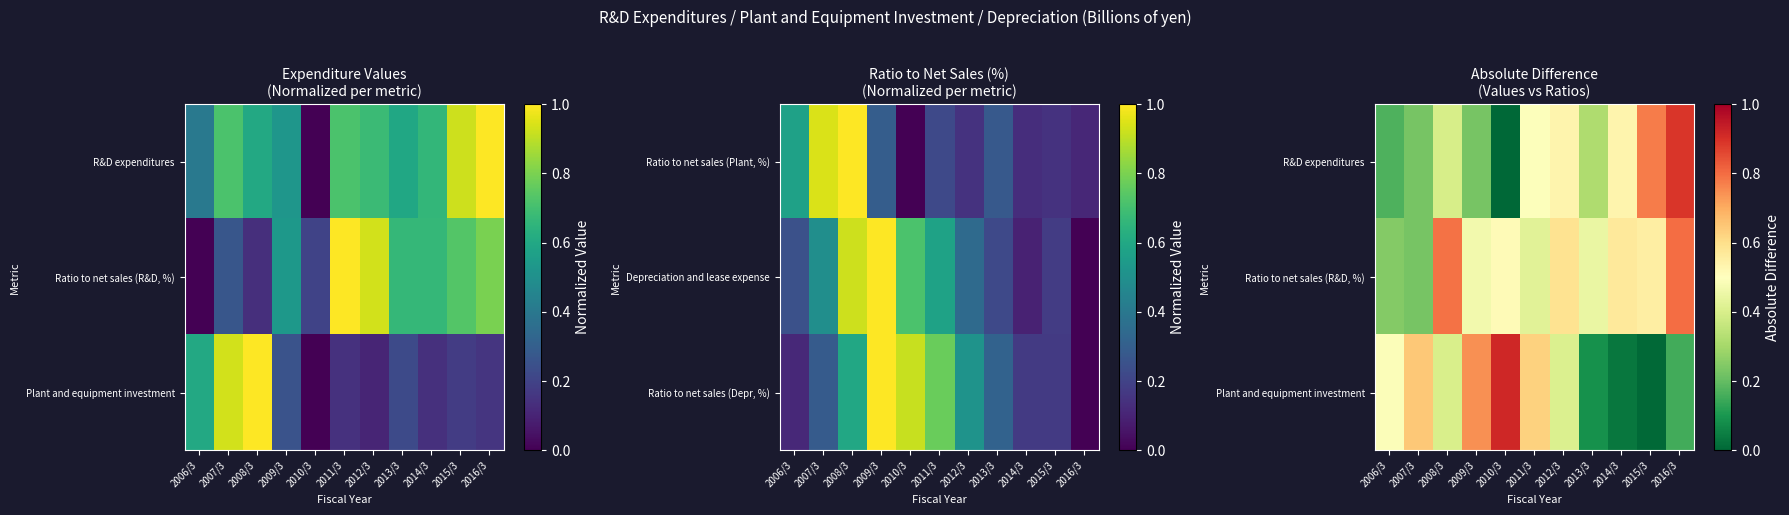

At how many categories does at least one series exceed 0?

11